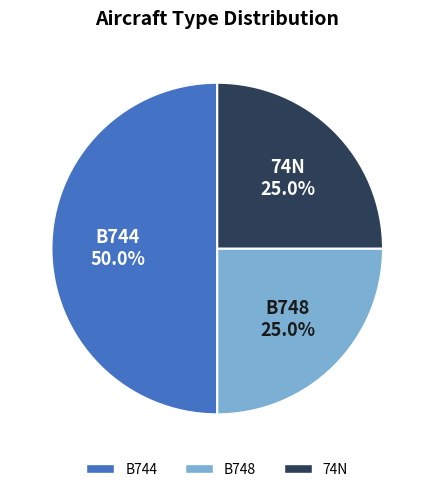

What is the total percentage of B748 and 74N?

50.0%